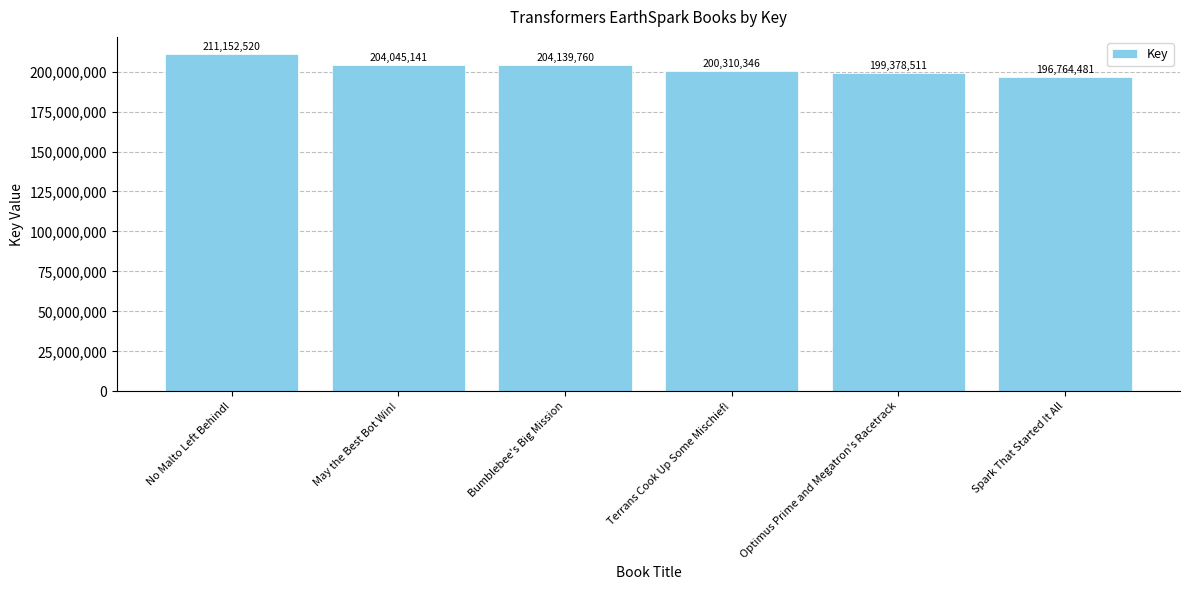

How many distinct data groups are displayed?

1